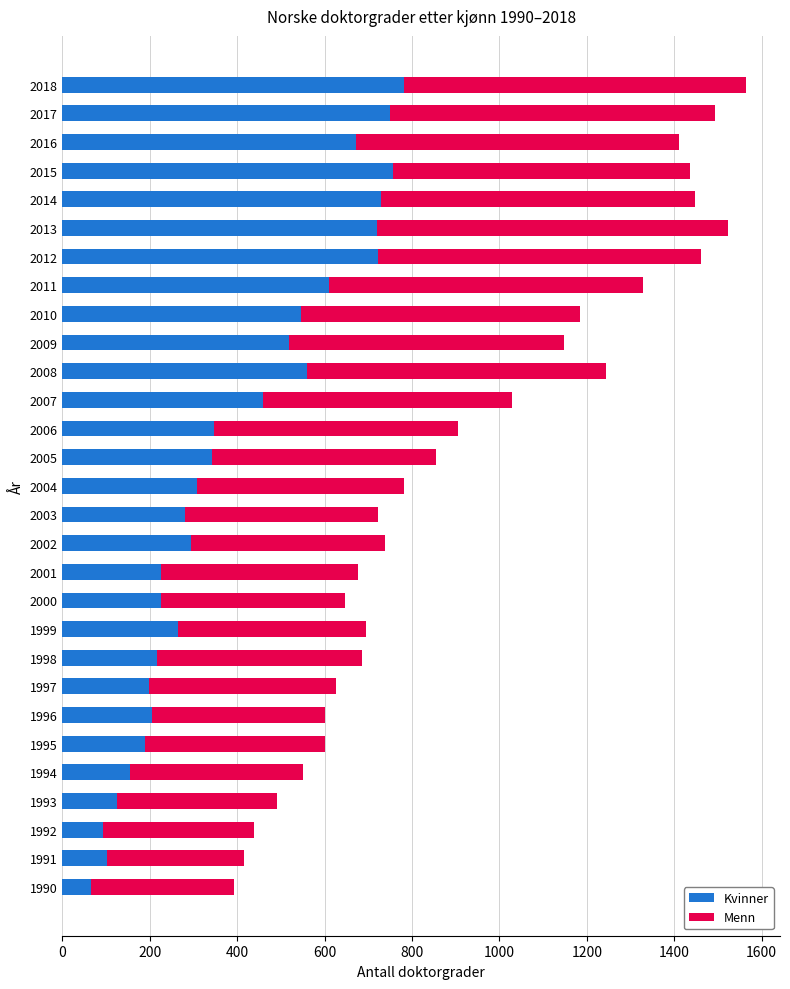

True or false: Kvinner has a value of 465 at 2002.

False